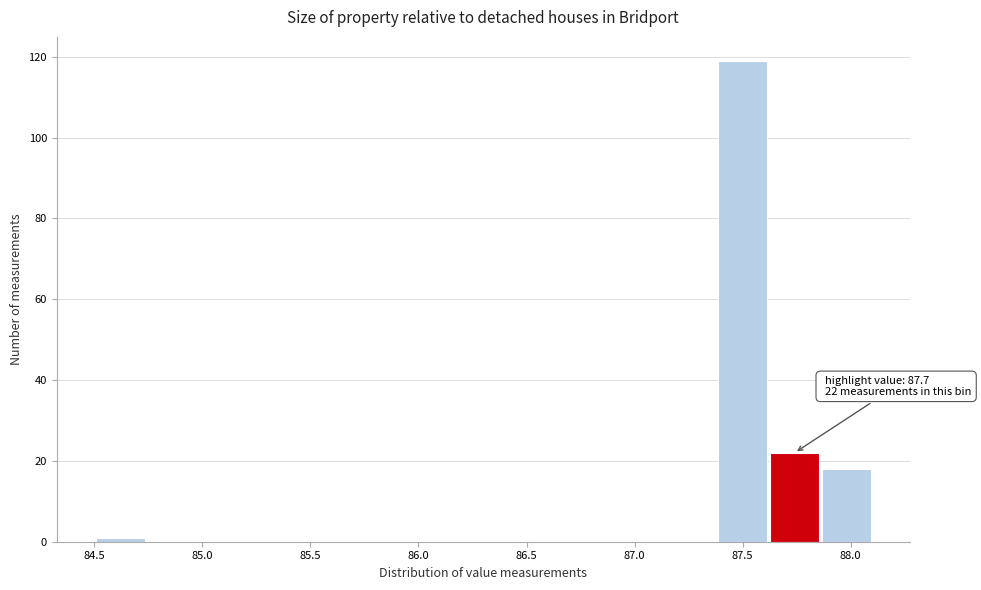

Which range on the x-axis has the tallest bar?

87.38 to 87.62